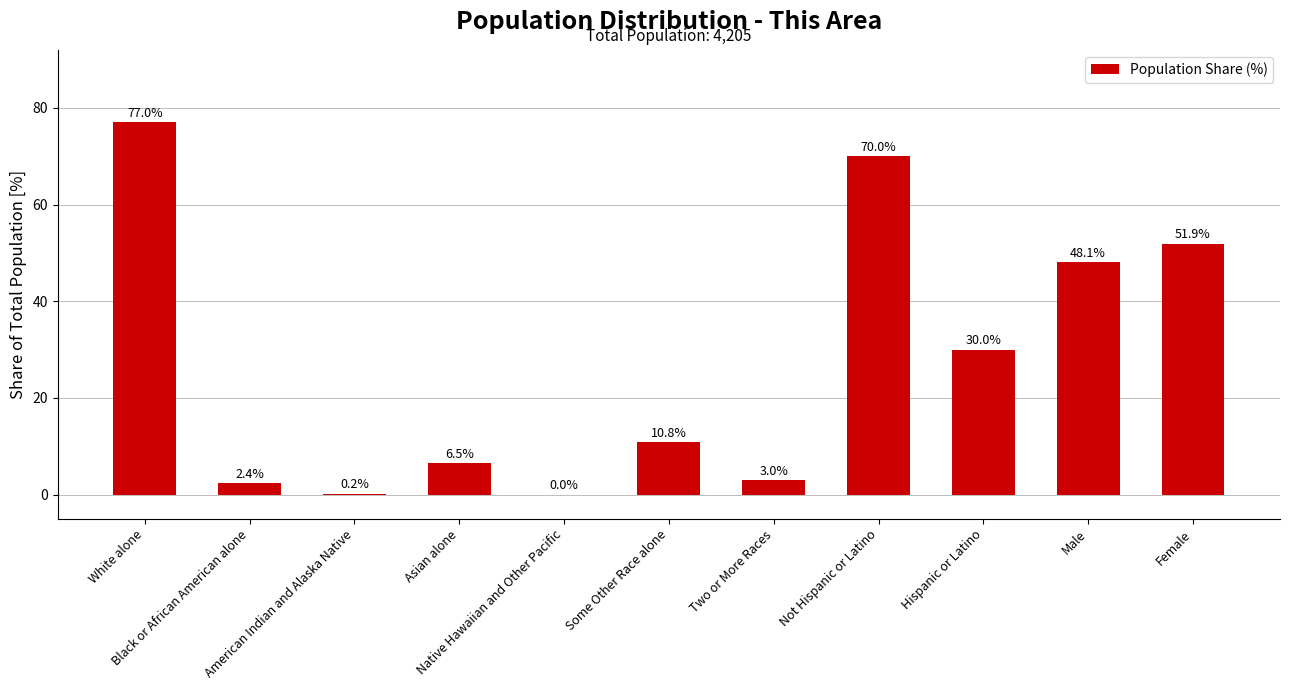

What is the sum of the values at Two or More Races and Some Other Race alone?

13.8